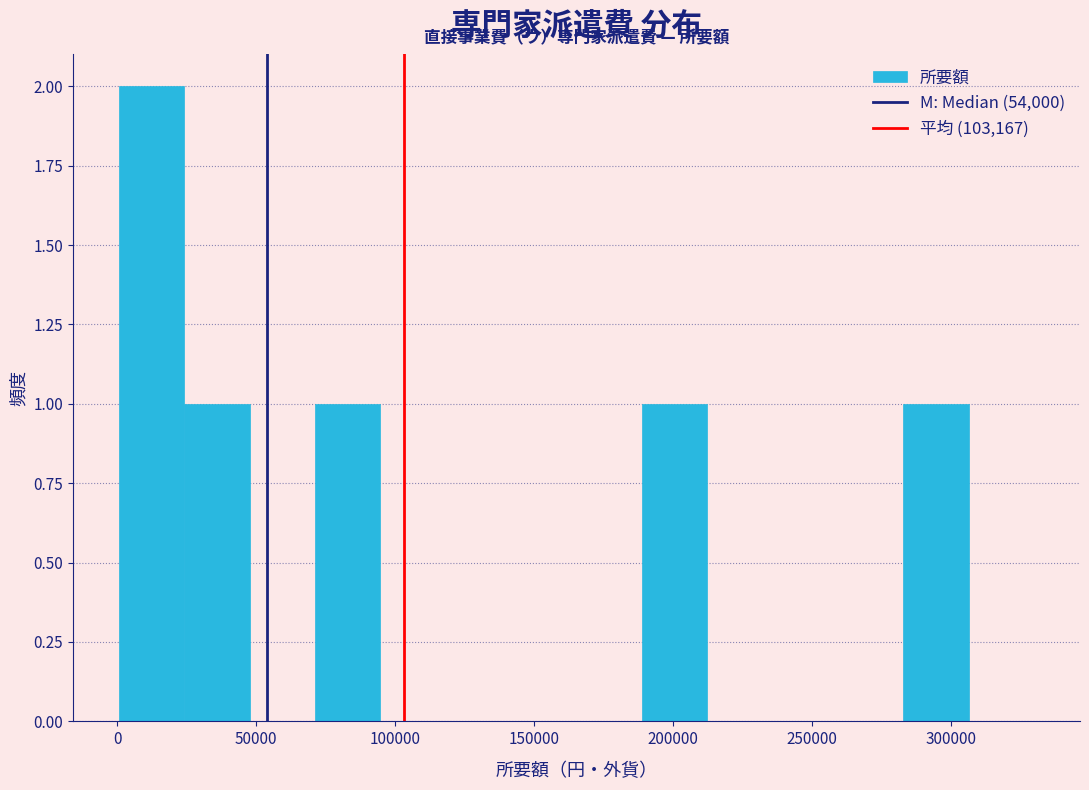

Reading left to right, transcribe this chart: for each bar, give the range it covers on the x-axis and its height. Neither the bar edges nor the heights are printed on the chart, so give them approximately, as read against the axes.

0 to 25000: 2
25000 to 50000: 1
50000 to 70000: 0
70000 to 95000: 1
95000 to 120000: 0
120000 to 140000: 0
140000 to 165000: 0
165000 to 190000: 0
190000 to 210000: 1
210000 to 235000: 0
235000 to 260000: 0
260000 to 285000: 0
285000 to 305000: 1
305000 to 330000: 0